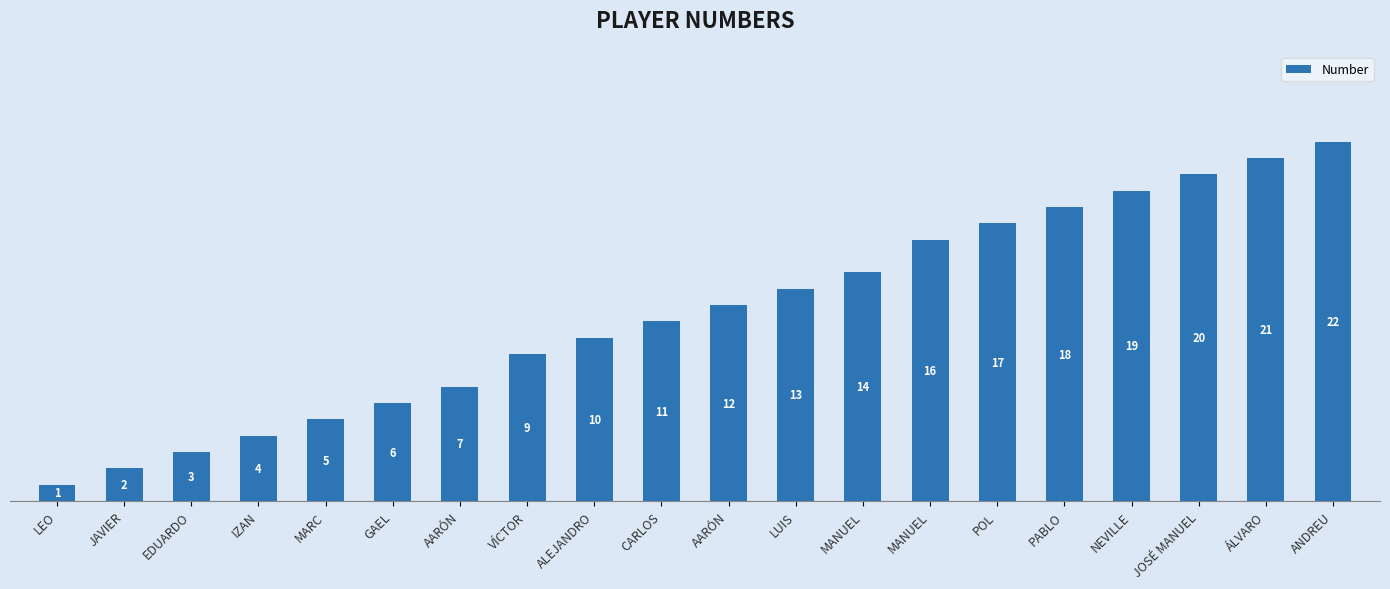

Count the number of categories in the chart.

20